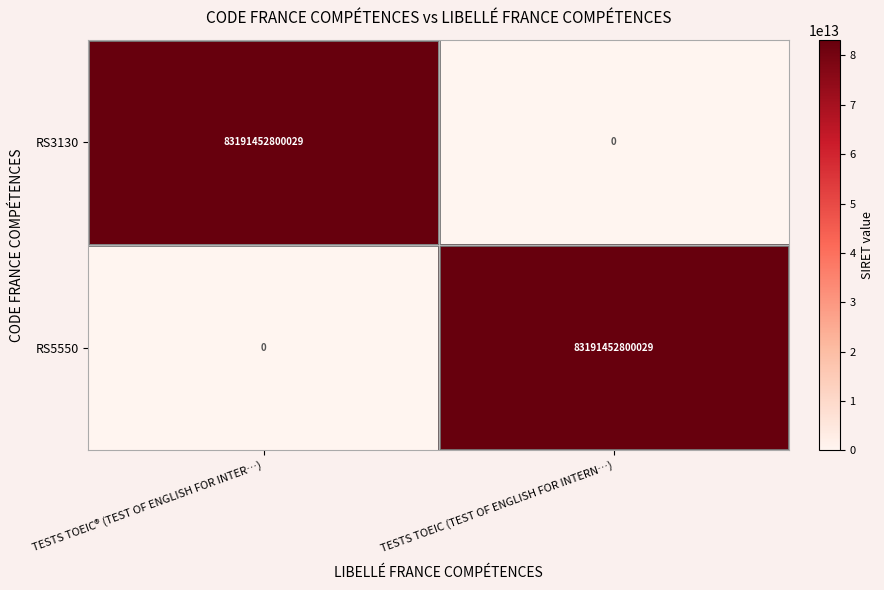

At TESTS TOEIC (TEST OF ENGLISH FOR INTERN…), list the series in order from largest to smallest.

RS5550, RS3130